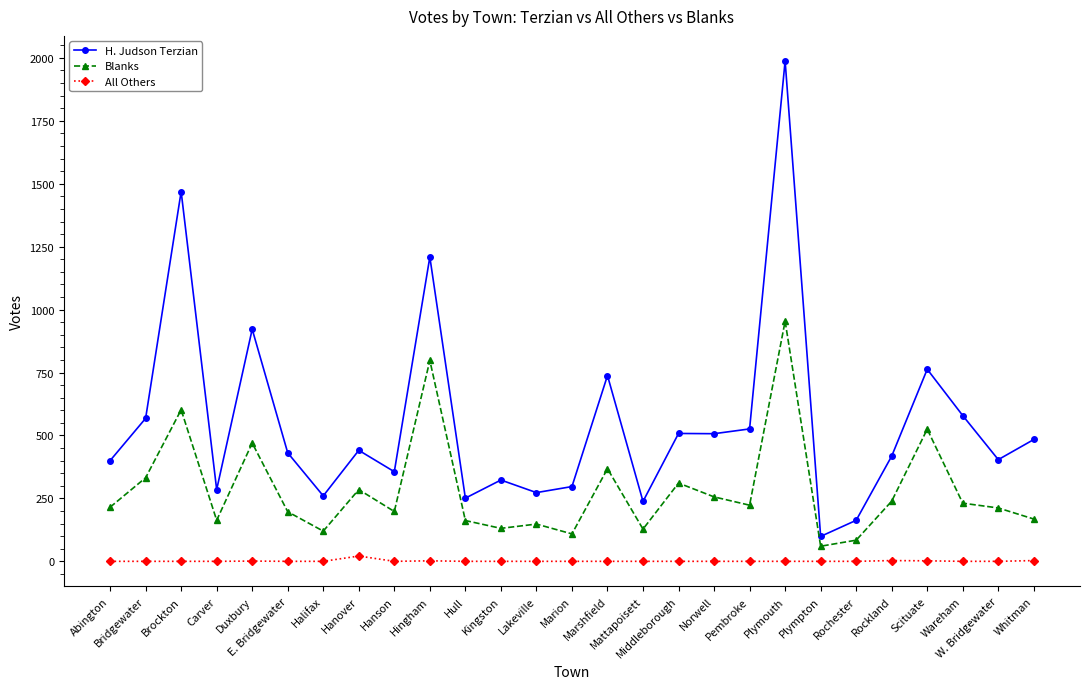

What is the total value across all series at Hanson?

554